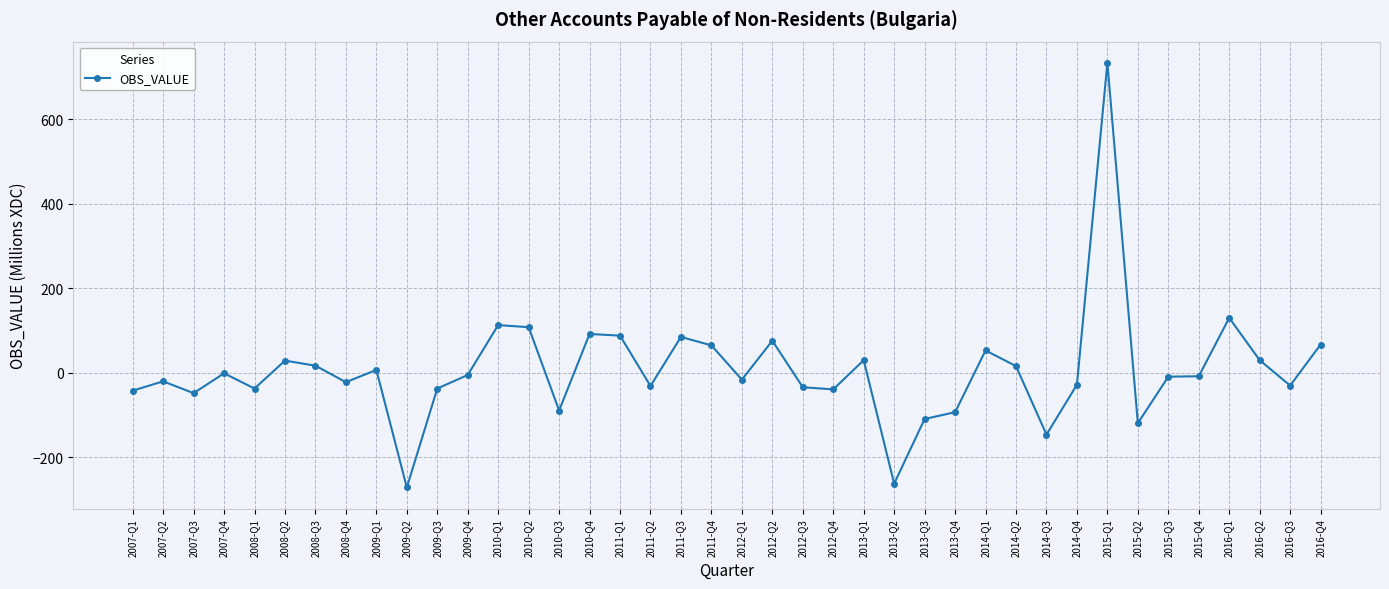

Is it true that the value at 2010-Q3 is -89?

True